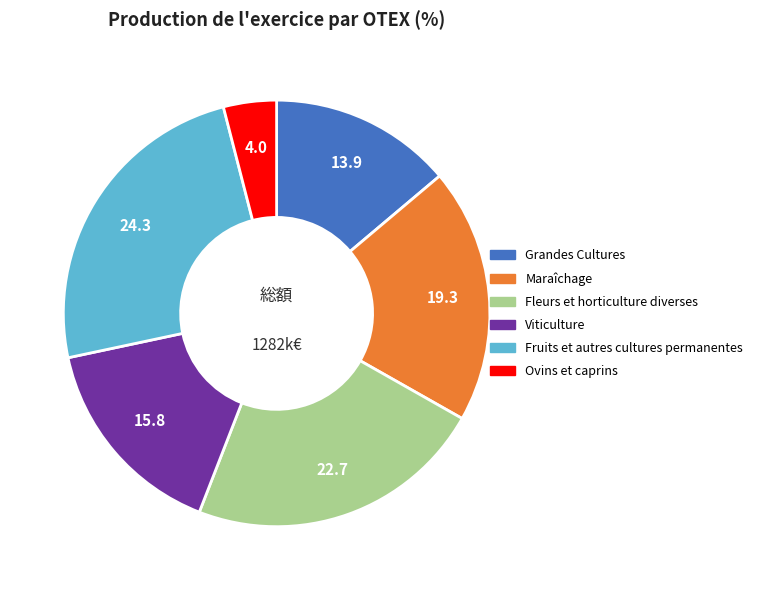

Does Maraîchage represent more than half of the total?

No